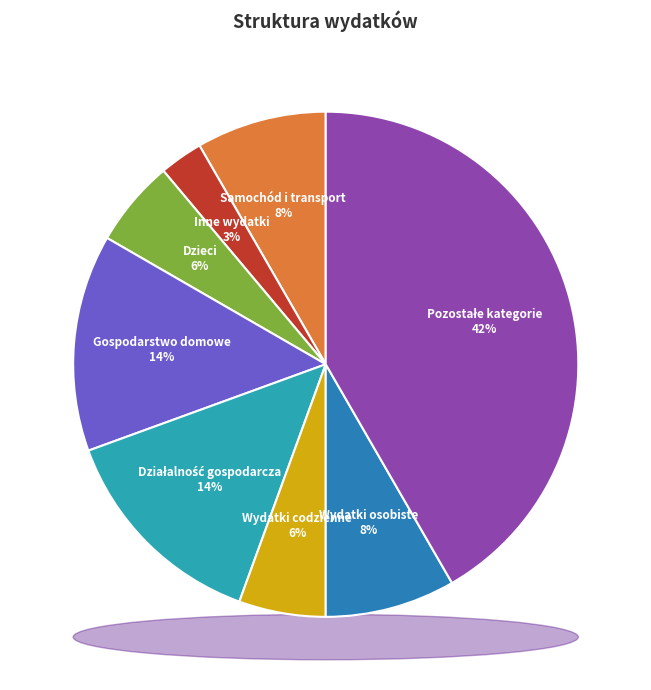

To the nearest percent, what portion does Dzieci represent?

6%